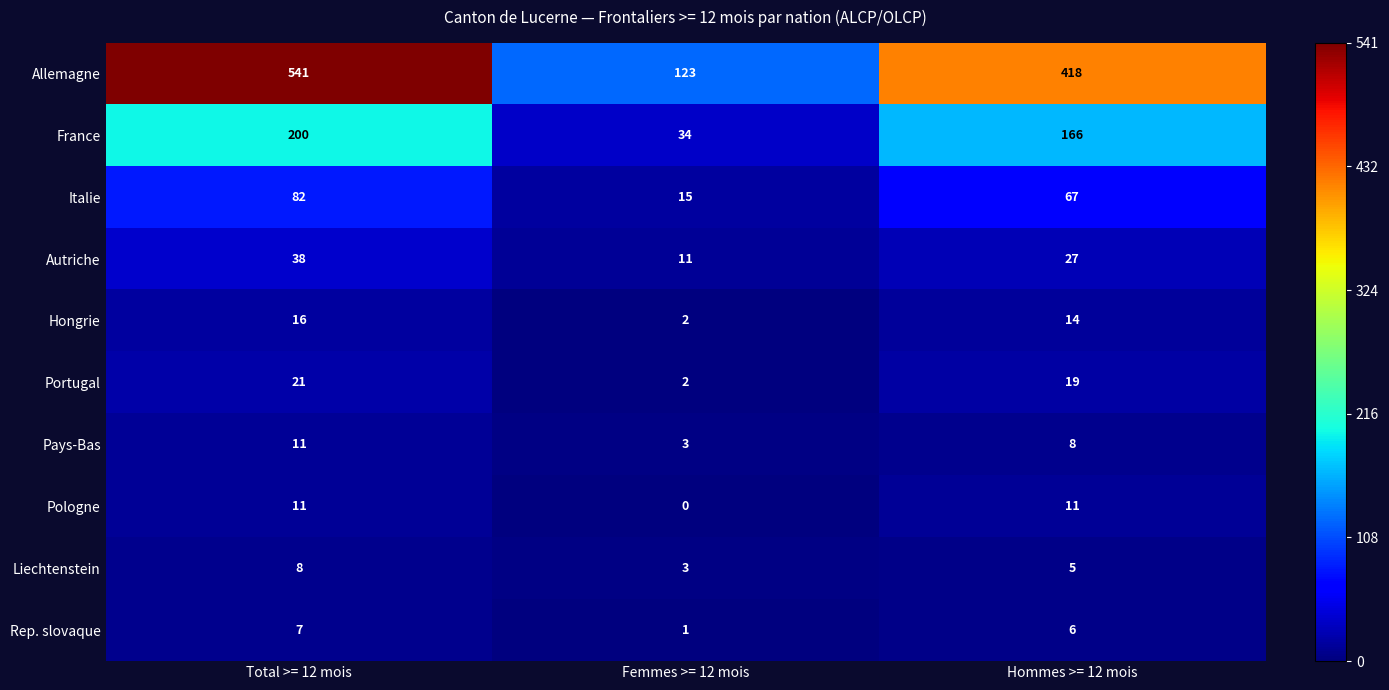

Reading left to right, list all the values displayed in this chart.

Allemagne: 541	123	418
France: 200	34	166
Italie: 82	15	67
Autriche: 38	11	27
Hongrie: 16	2	14
Portugal: 21	2	19
Pays-Bas: 11	3	8
Pologne: 11	0	11
Liechtenstein: 8	3	5
Rep. slovaque: 7	1	6